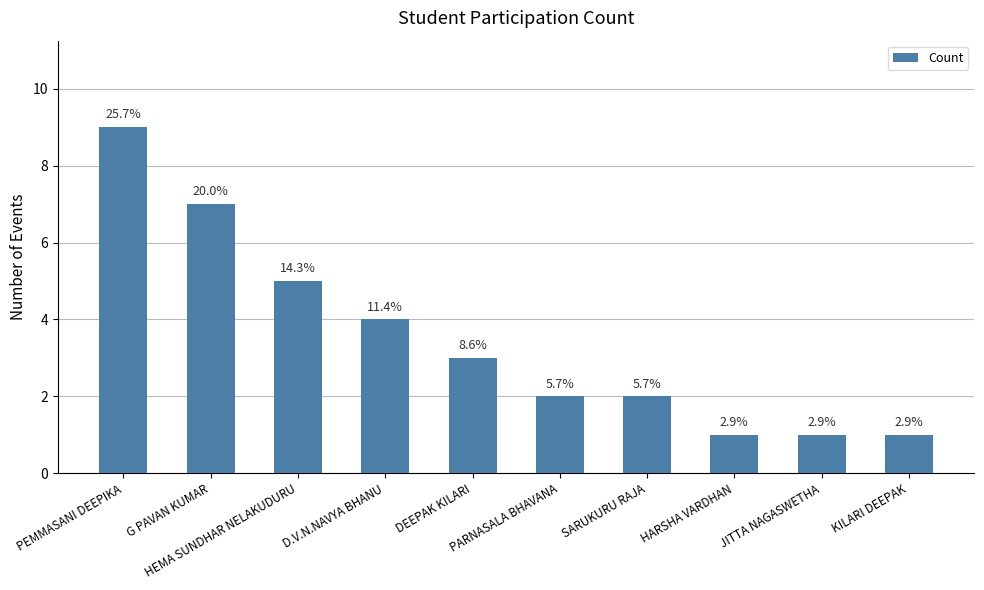

What is the sum of the values at SARUKURU RAJA and G PAVAN KUMAR?

9